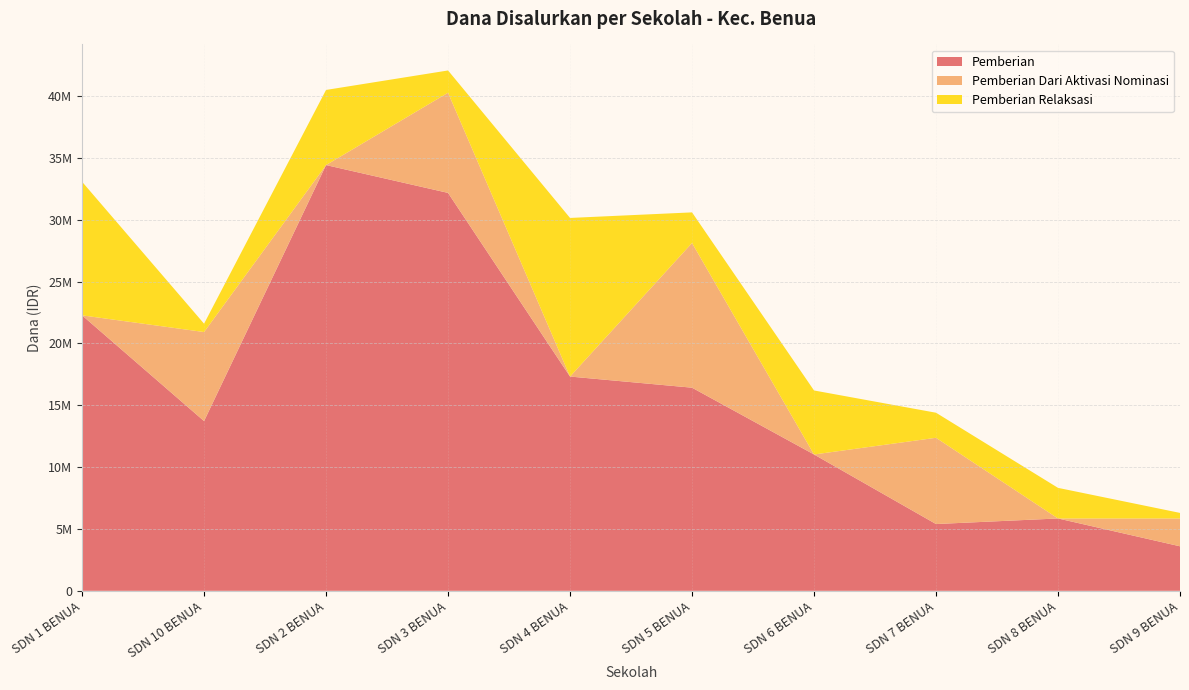

Reading left to right, extract all data points from this chart.

Pemberian: 22275000	13725000	34425000	32175000	17325000	16425000	11025000	5400000	5850000	3600000
Pemberian Dari Aktivasi Nominasi: 0	7200000	0	8100000	0	11700000	0	6975000	0	2250000
Pemberian Relaksasi: 10800000	675000	6075000	1800000	12825000	2475000	5175000	2025000	2475000	450000